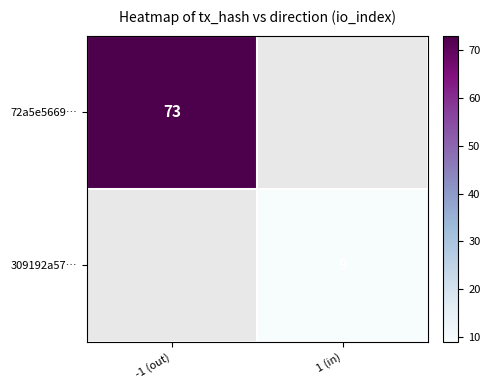

How many distinct data groups are displayed?

2